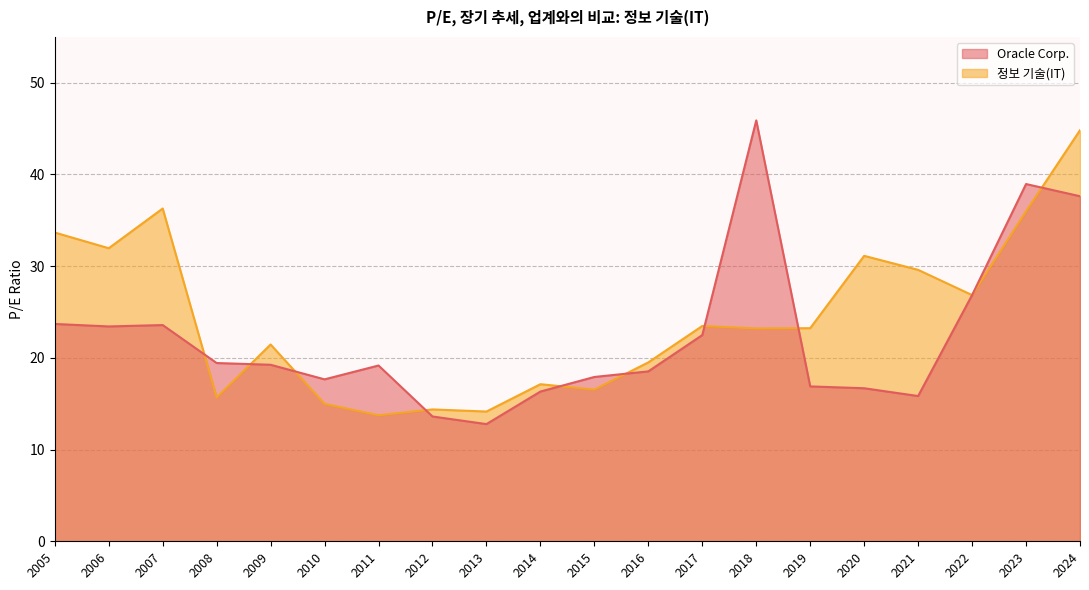

What is the average value of the Oracle Corp. series?

22.3